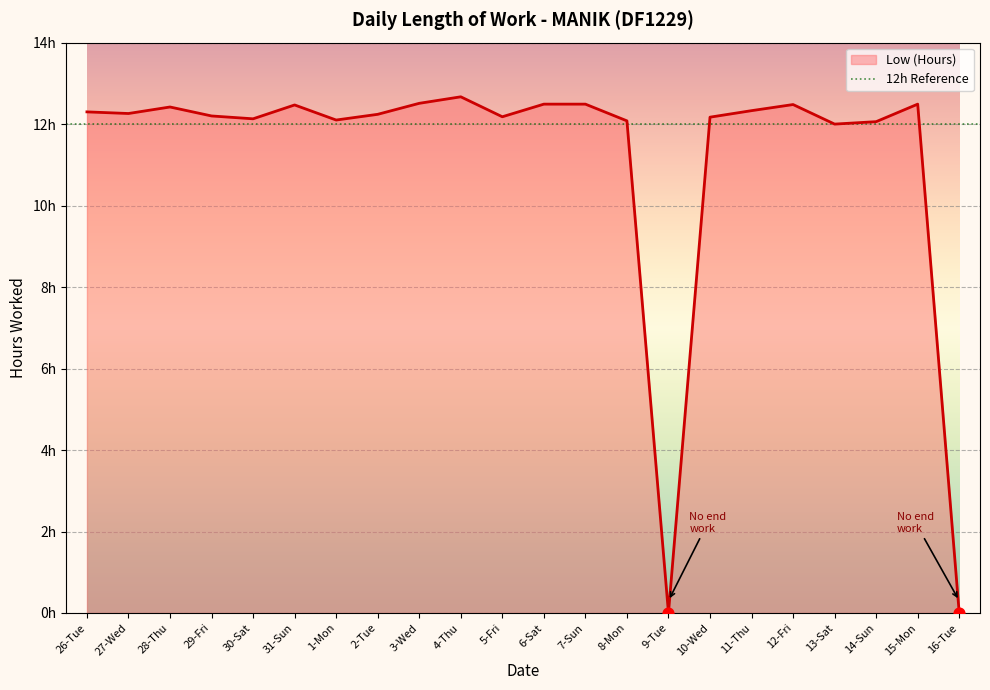

Between 9-Tue and 4-Thu, which is larger?

4-Thu